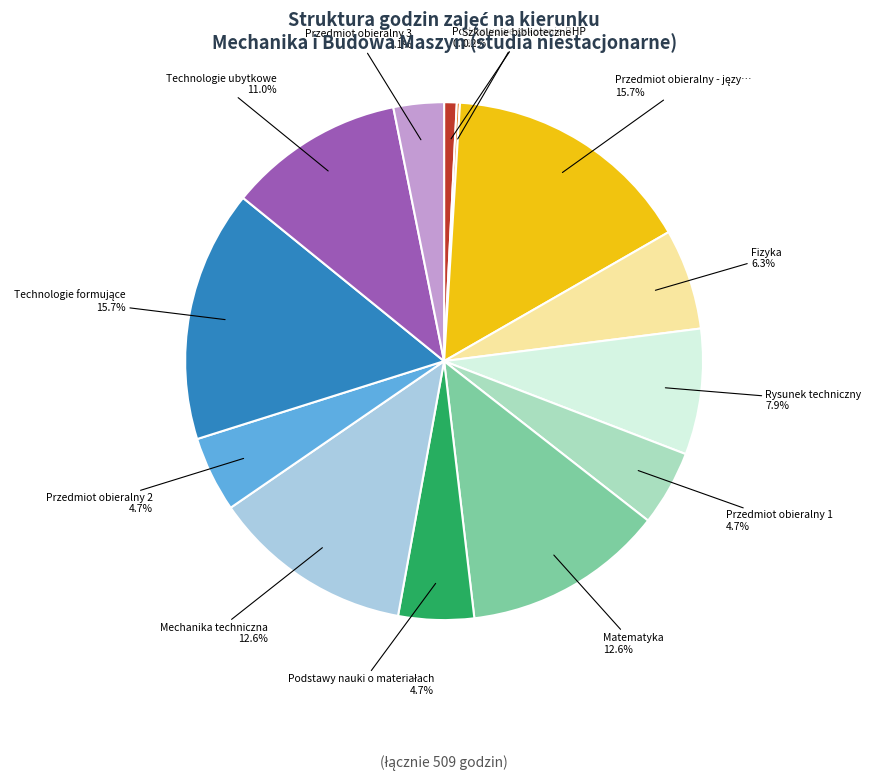

Is there any slice that represents more than half of the pie?

No